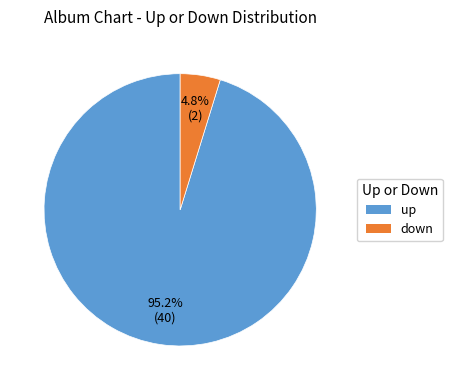

Rank the categories by value from lowest to highest.

down, up